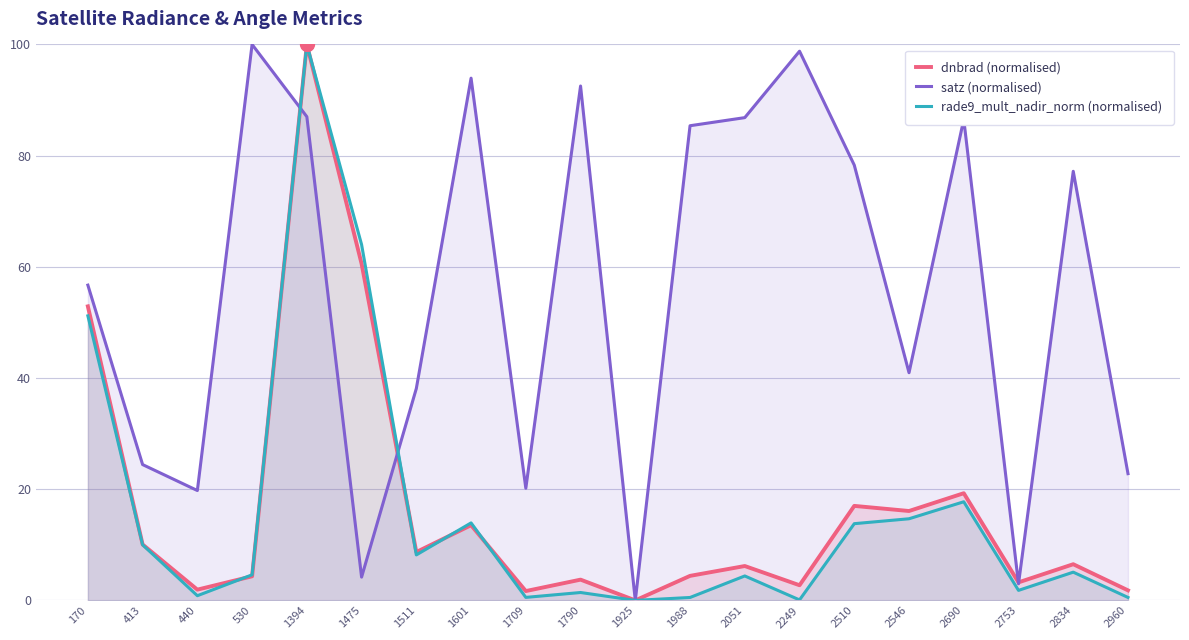

How many lines are shown in the chart?

3